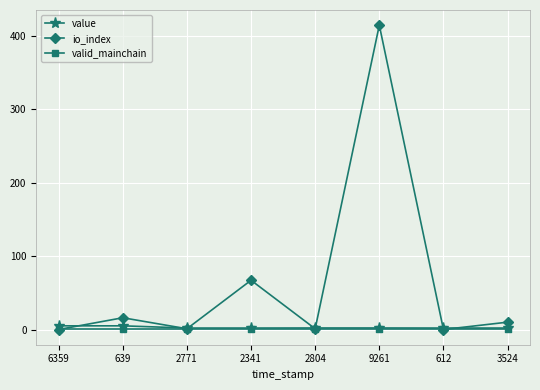

In io_index, how many points are higher than both neighbors (excluding endpoints)?

3